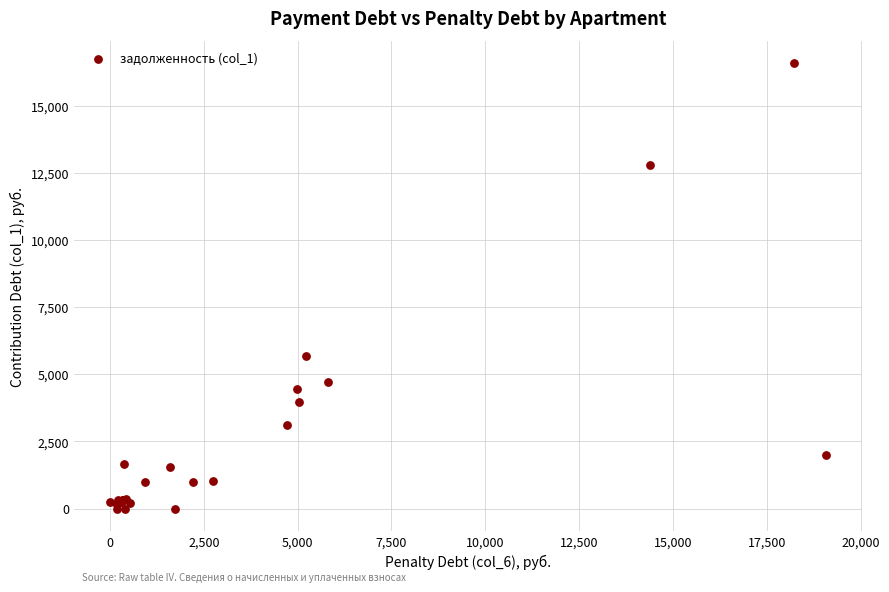

What Y value in the scatter plot is closest to 8289?

5683.6